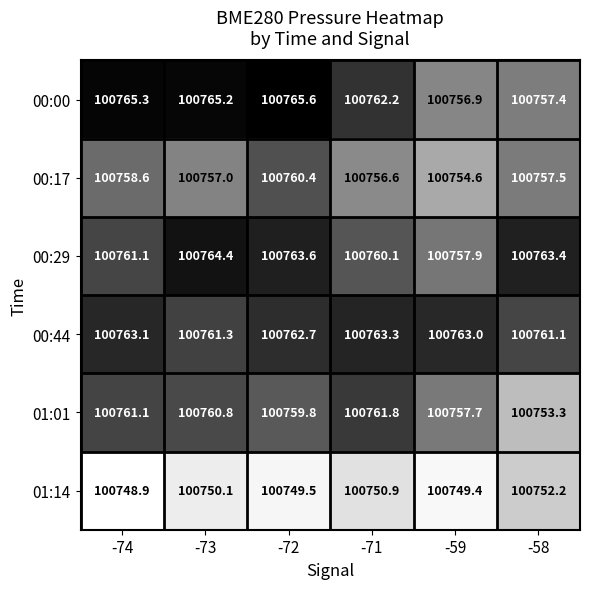

At -71, list the series in order from largest to smallest.

00:44, 00:00, 01:01, 00:29, 00:17, 01:14